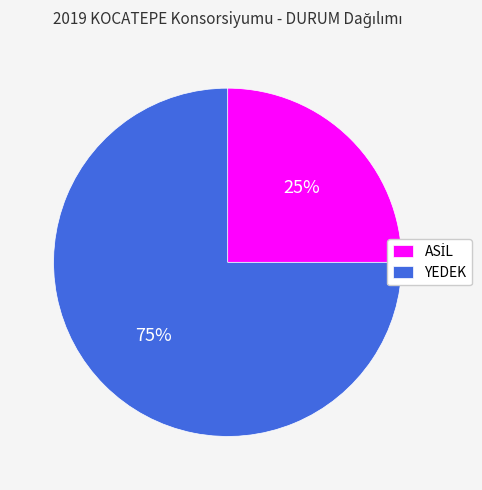

The YEDEK slice represents 86% of the pie. True or false?

False